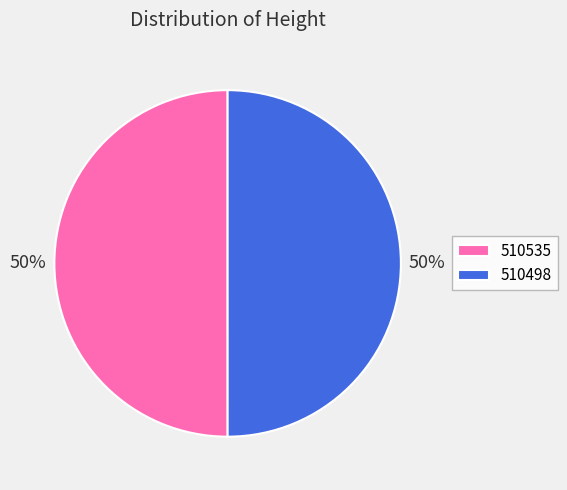

True or false: 510535 accounts for 56% of the total.

False